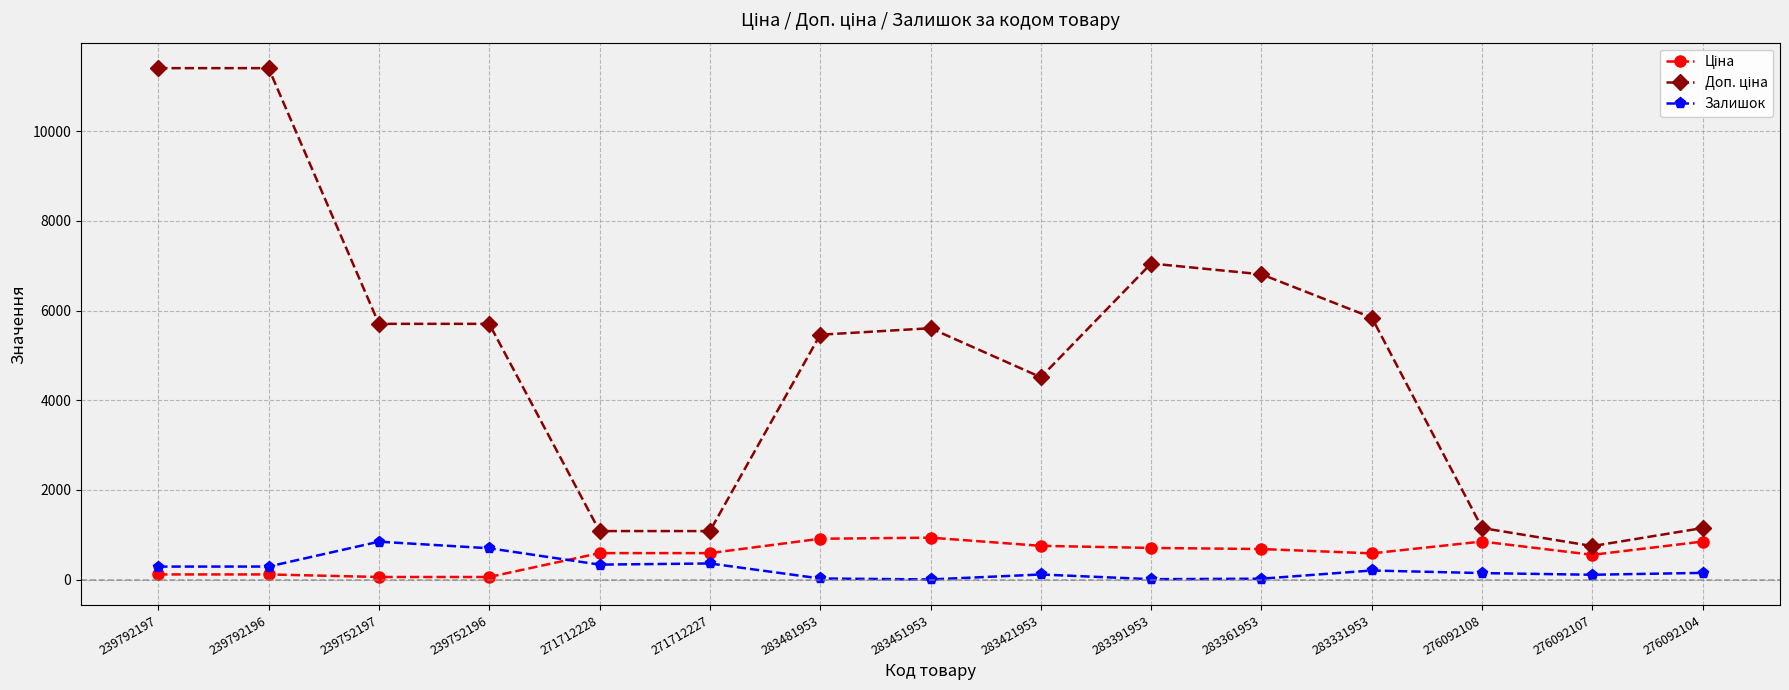

What is the approximate value of Залишок at 276092104?

149.0